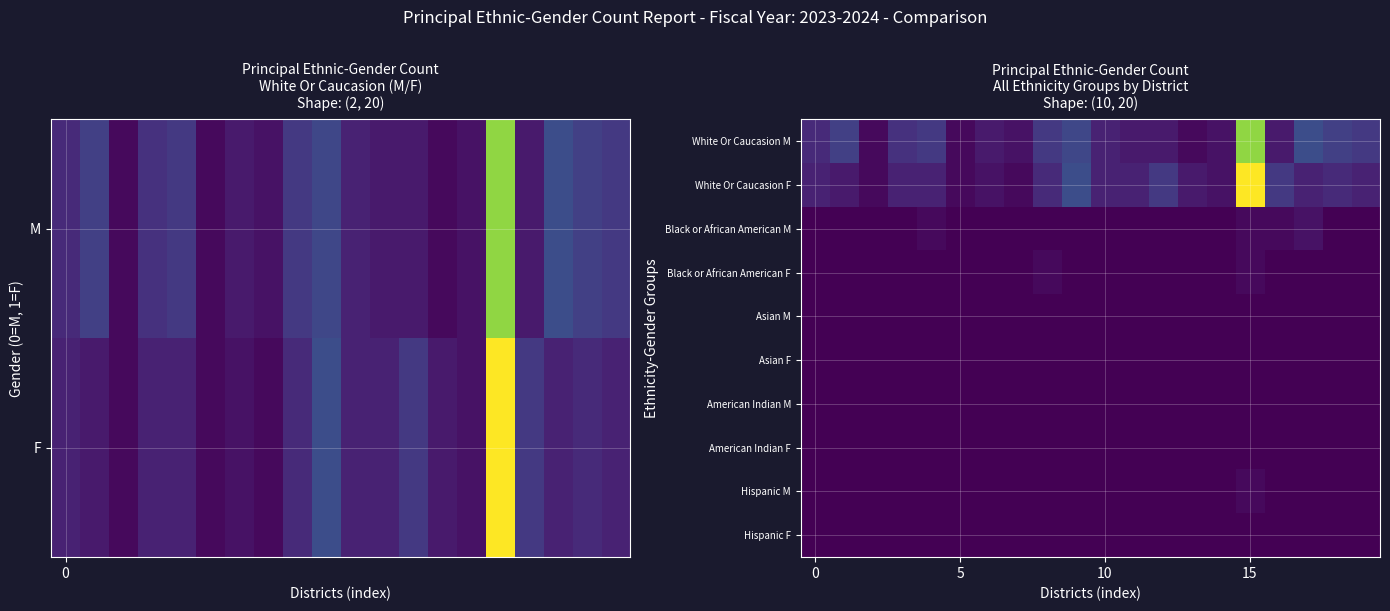

At how many categories does at least one series exceed 19?

1